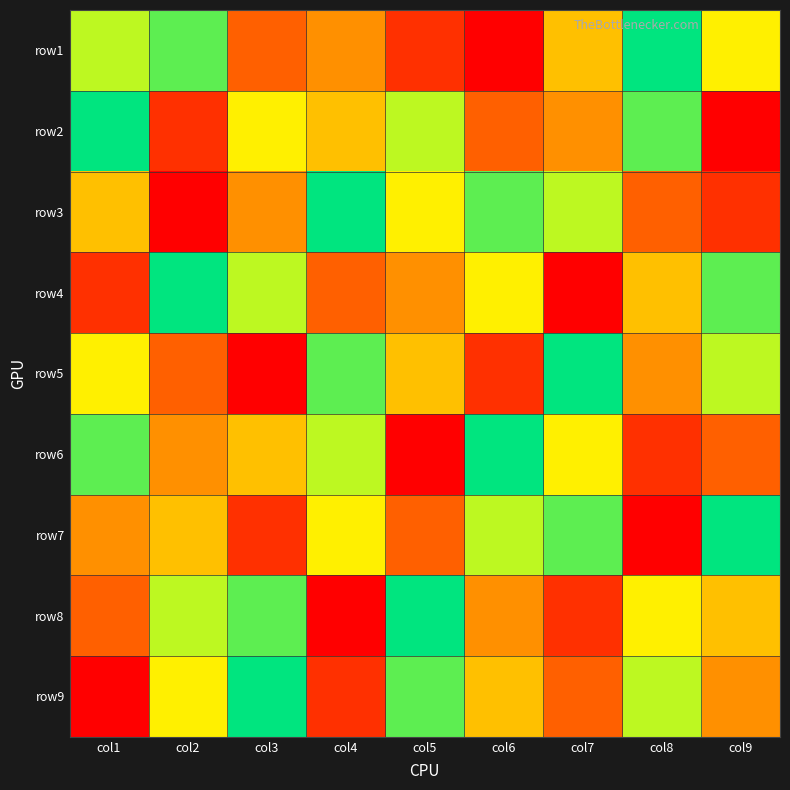

Reading right to left, what are all the values shown in this chart?

row1: col9=6	col8=9	col7=5	col6=1	col5=2	col4=4	col3=3	col2=8	col1=7
row2: col9=1	col8=8	col7=4	col6=3	col5=7	col4=5	col3=6	col2=2	col1=9
row3: col9=2	col8=3	col7=7	col6=8	col5=6	col4=9	col3=4	col2=1	col1=5
row4: col9=8	col8=5	col7=1	col6=6	col5=4	col4=3	col3=7	col2=9	col1=2
row5: col9=7	col8=4	col7=9	col6=2	col5=5	col4=8	col3=1	col2=3	col1=6
row6: col9=3	col8=2	col7=6	col6=9	col5=1	col4=7	col3=5	col2=4	col1=8
row7: col9=9	col8=1	col7=8	col6=7	col5=3	col4=6	col3=2	col2=5	col1=4
row8: col9=5	col8=6	col7=2	col6=4	col5=9	col4=1	col3=8	col2=7	col1=3
row9: col9=4	col8=7	col7=3	col6=5	col5=8	col4=2	col3=9	col2=6	col1=1